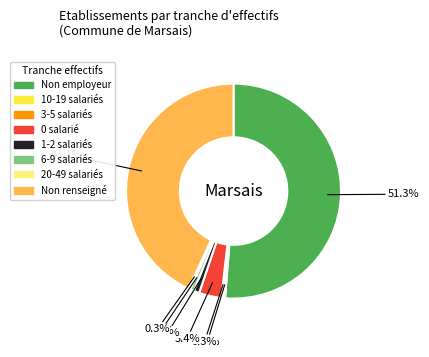

Is there a majority slice in this chart?

Yes